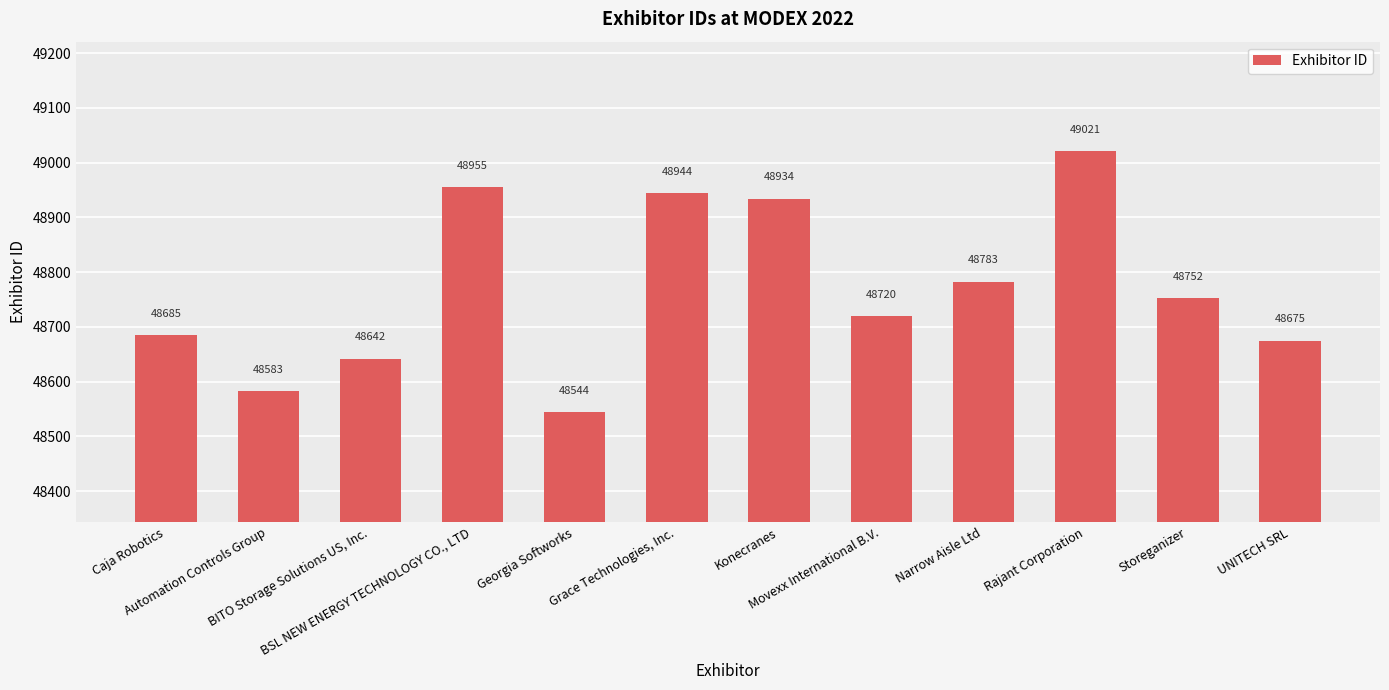

Count the number of data series in this chart.

1